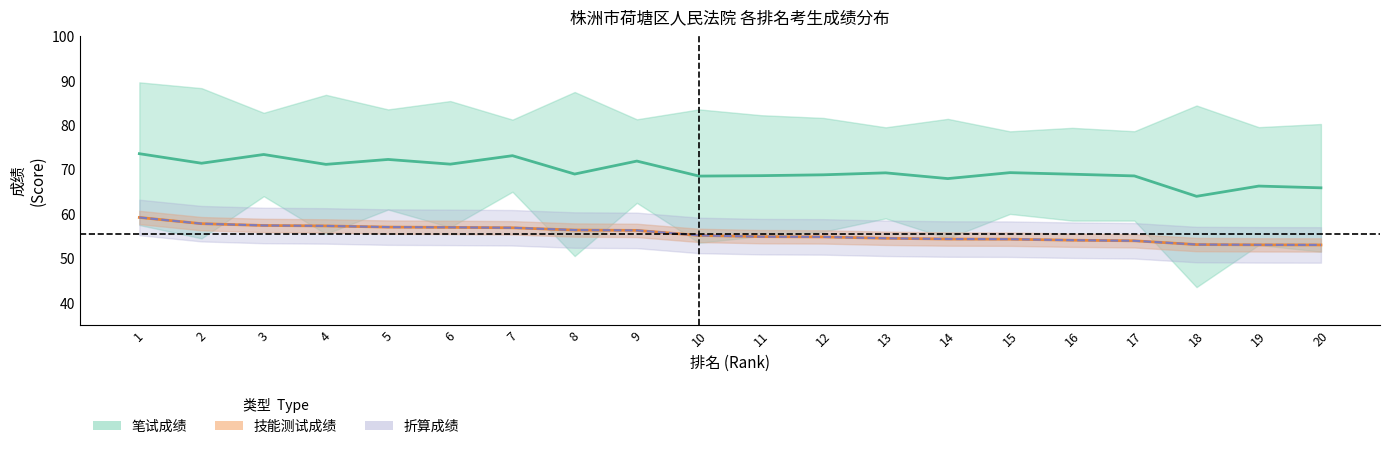

How many distinct data groups are displayed?

3